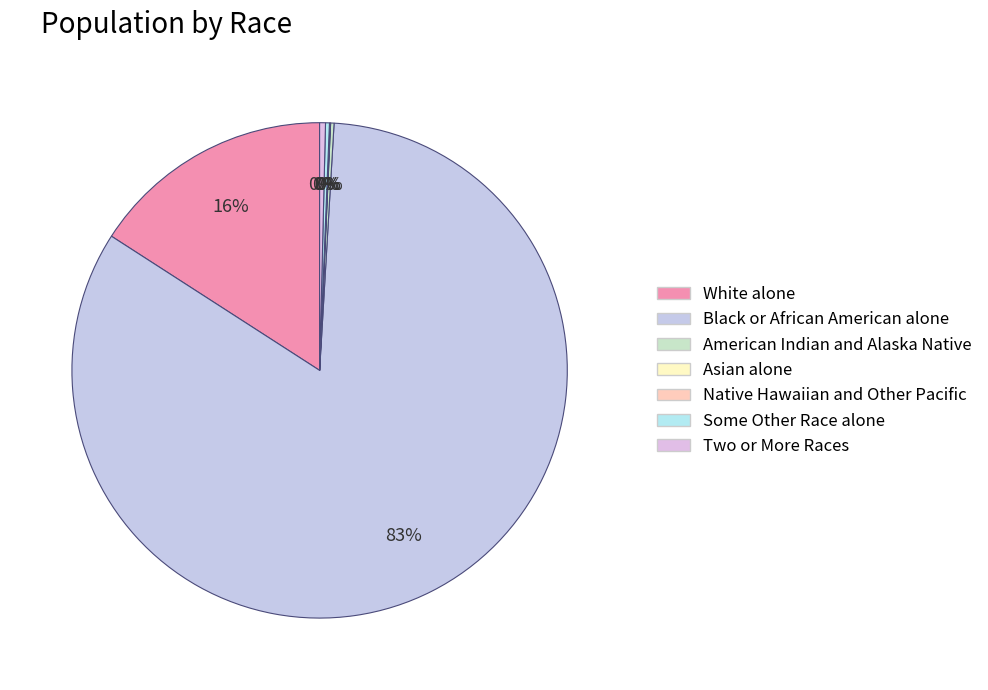

True or false: Some Other Race alone accounts for 14% of the total.

False